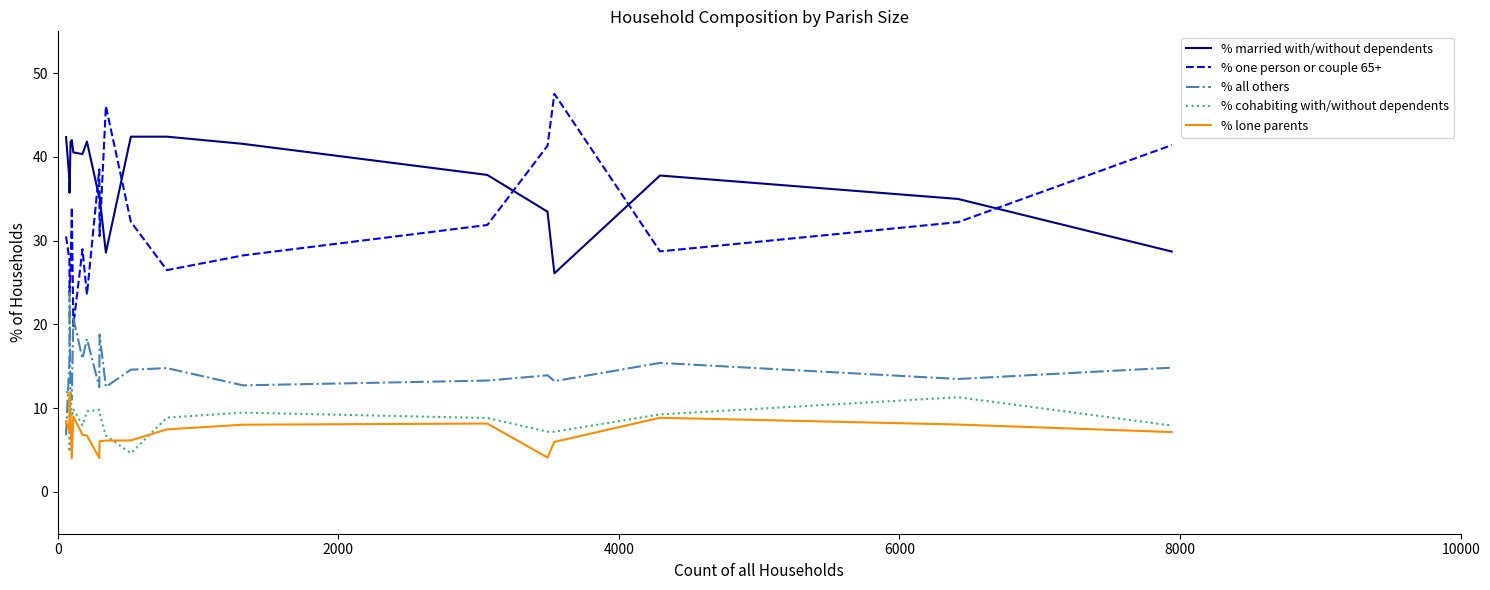

What are all the series names shown in the legend?

% married with/without dependents, % one person or couple 65+, % all others, % cohabiting with/without dependents, % lone parents